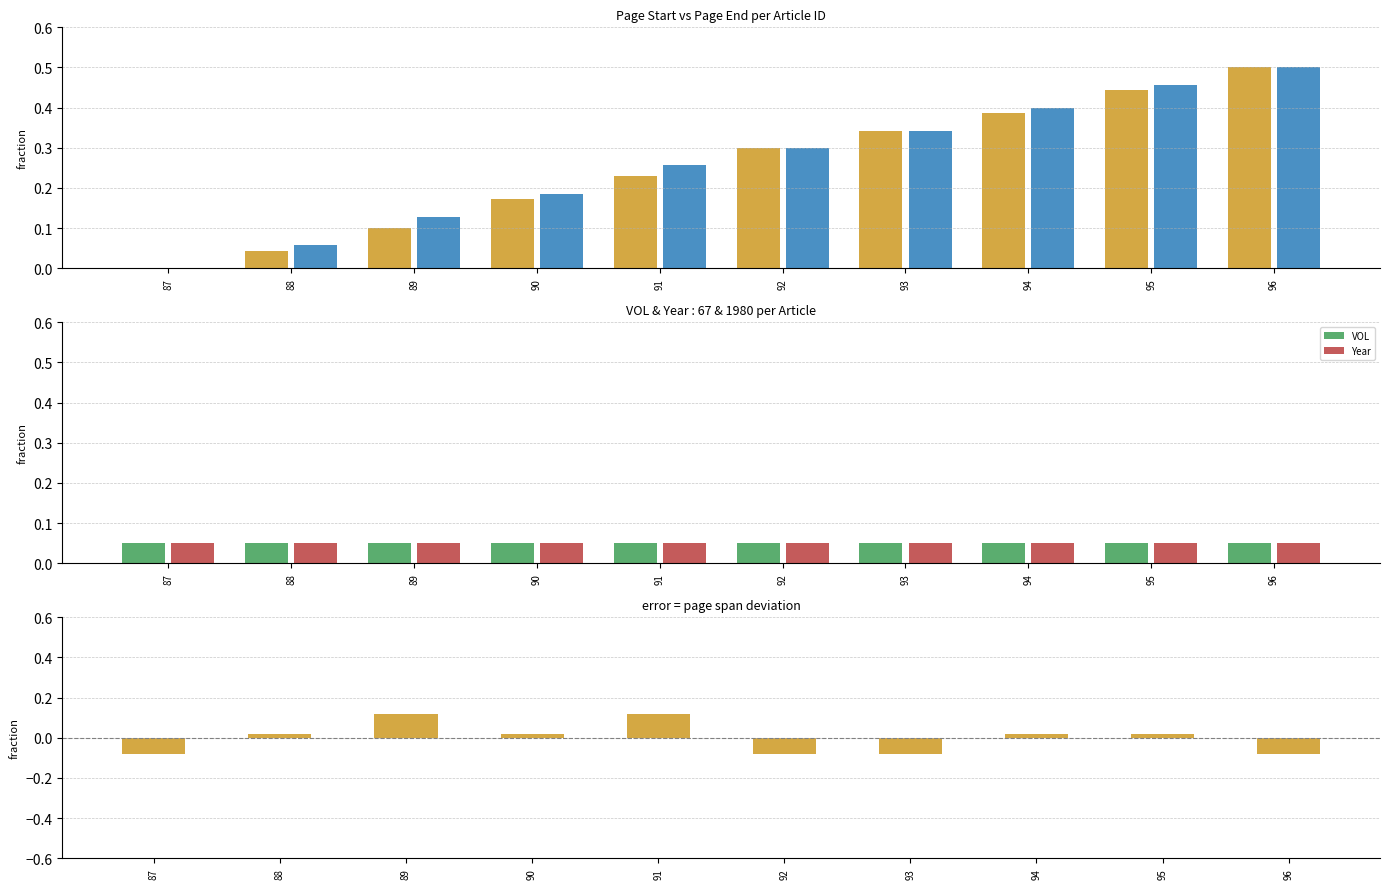

What is the highest value of the Year series?

0.1